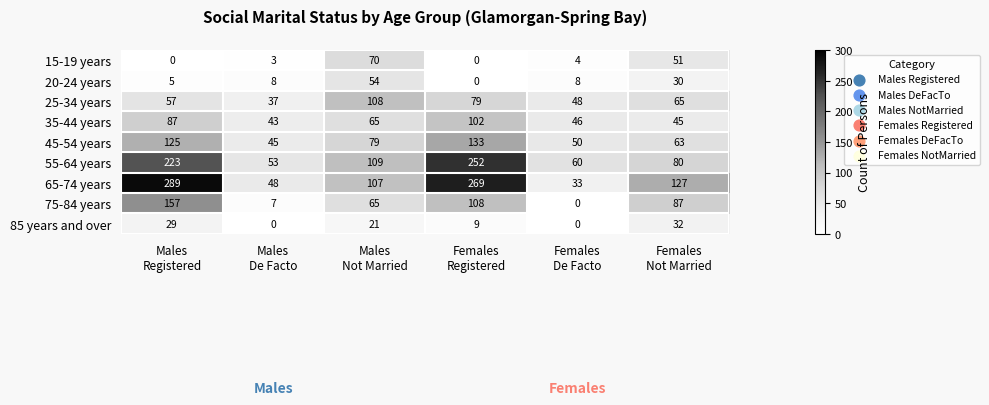

What is the difference between the second highest and second lowest values in the 85 years and over series?

29